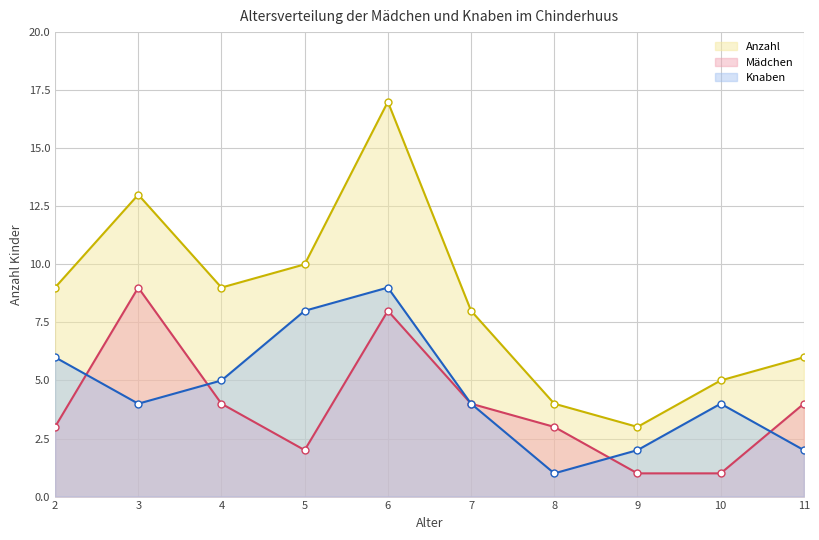

True or false: Knaben and Anzahl cross at least once.

False